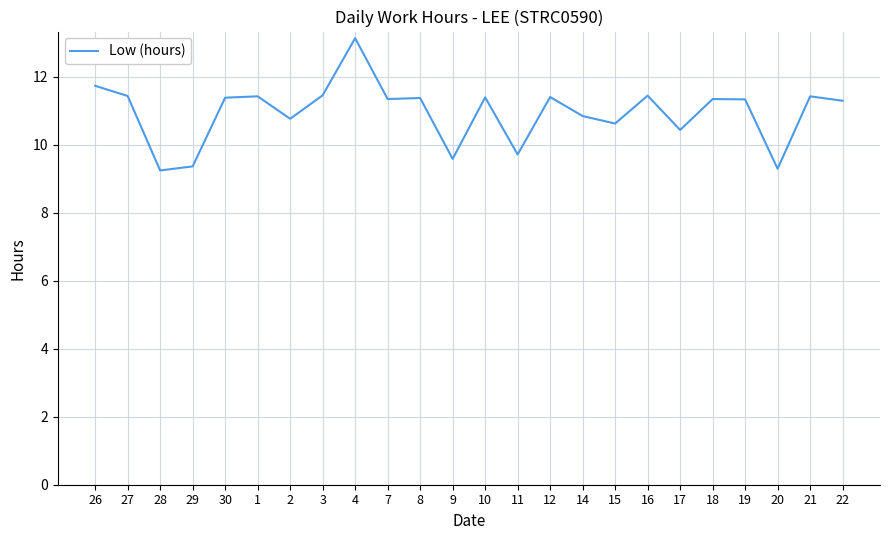

The chart shows a value of 11.3 at 7. True or false?

True